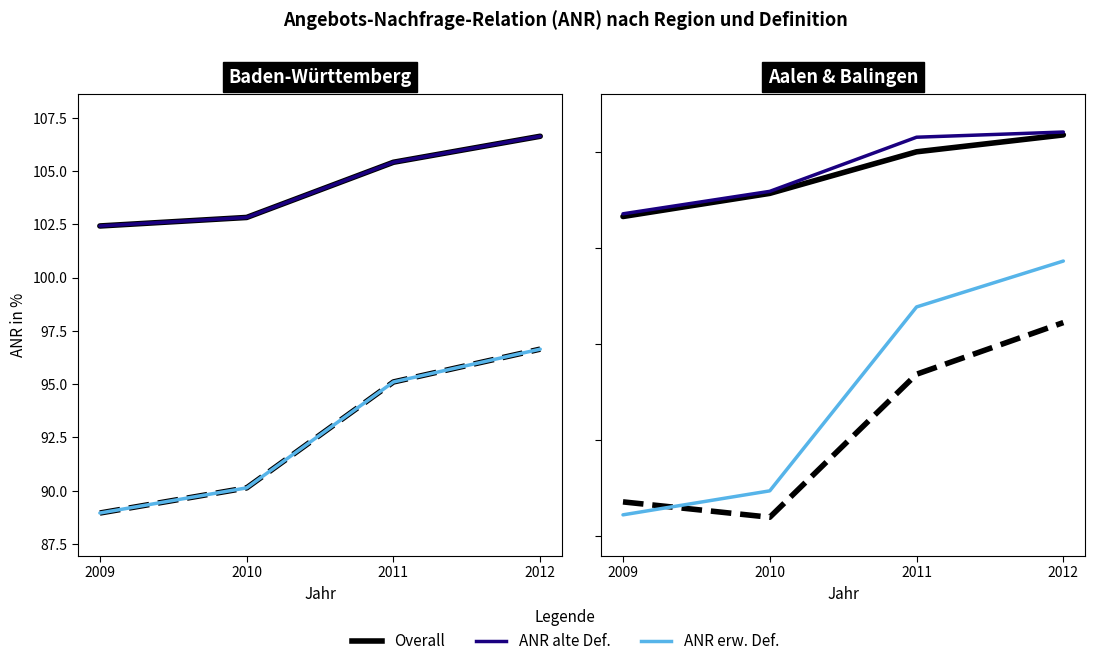

At which category does the chart reach its minimum across all series?

2010